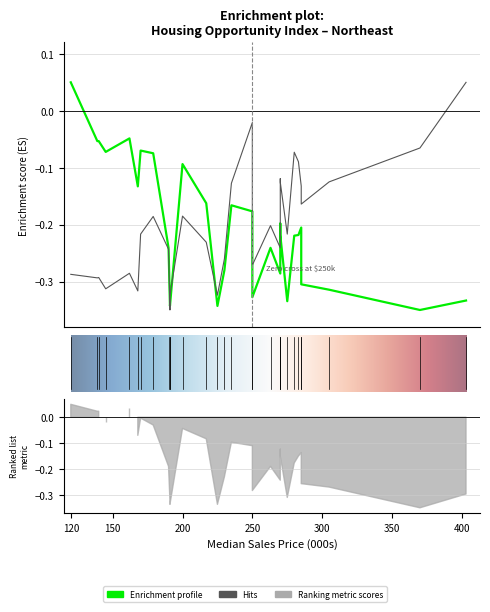

True or false: HOI Share Affordable has more than 1 interior local peaks.

True